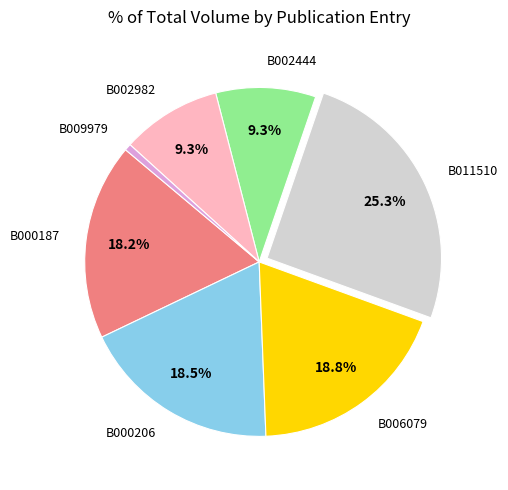

What percentage is the B011510 slice, to the nearest percent?

25%